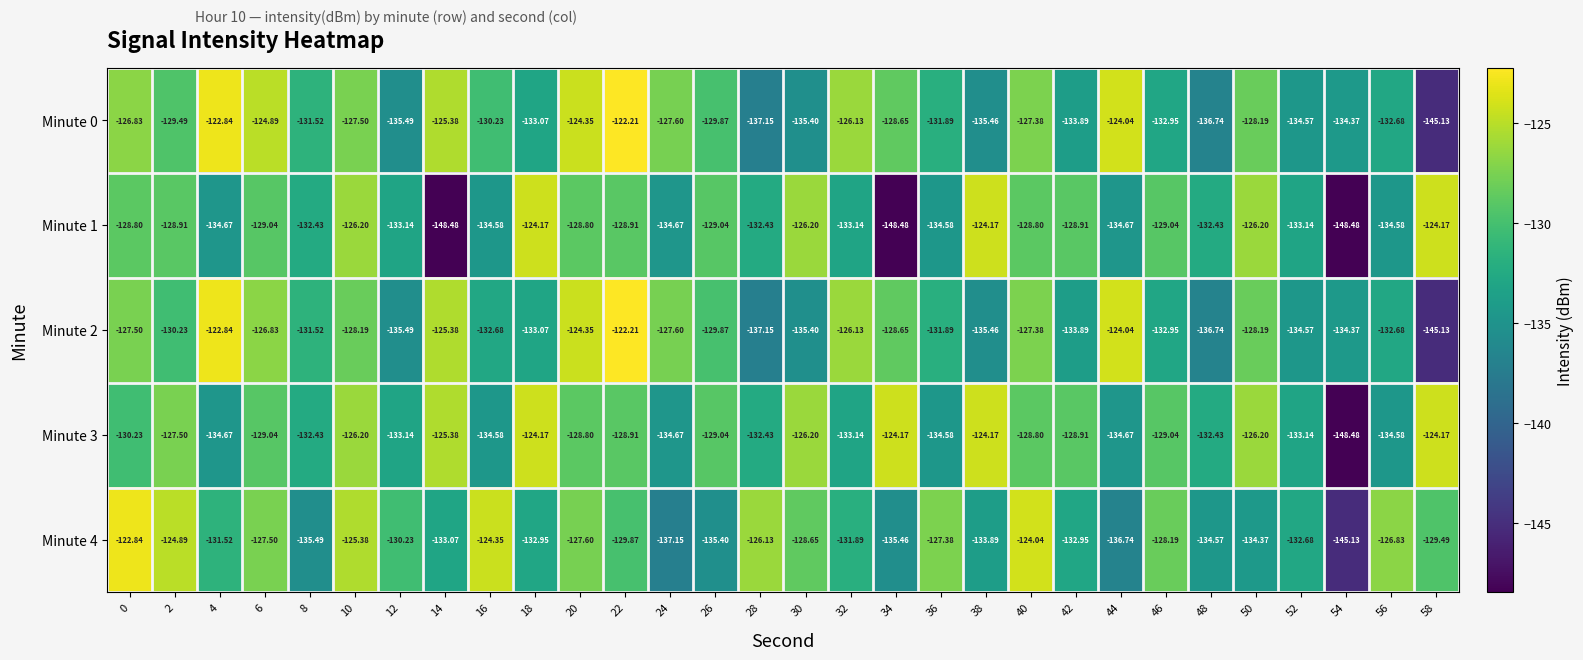

Is the value of Minute 0 at 14 greater than the value of Minute 2 at 26?

Yes